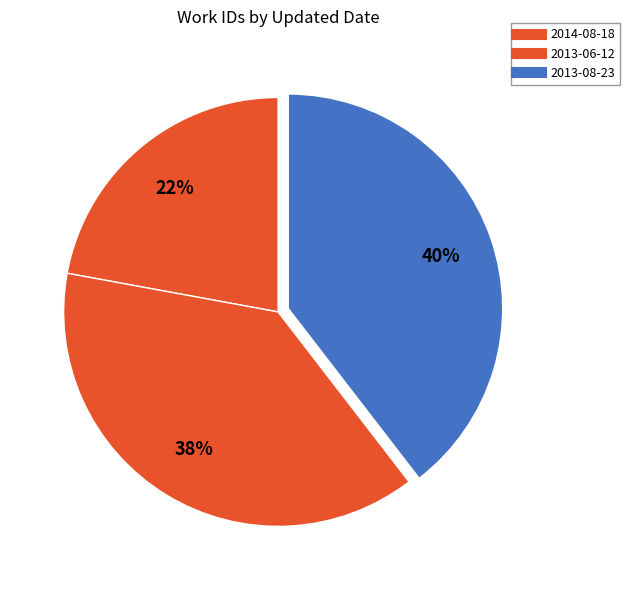

Rank the categories by value from lowest to highest.

2014-08-18, 2013-06-12, 2013-08-23